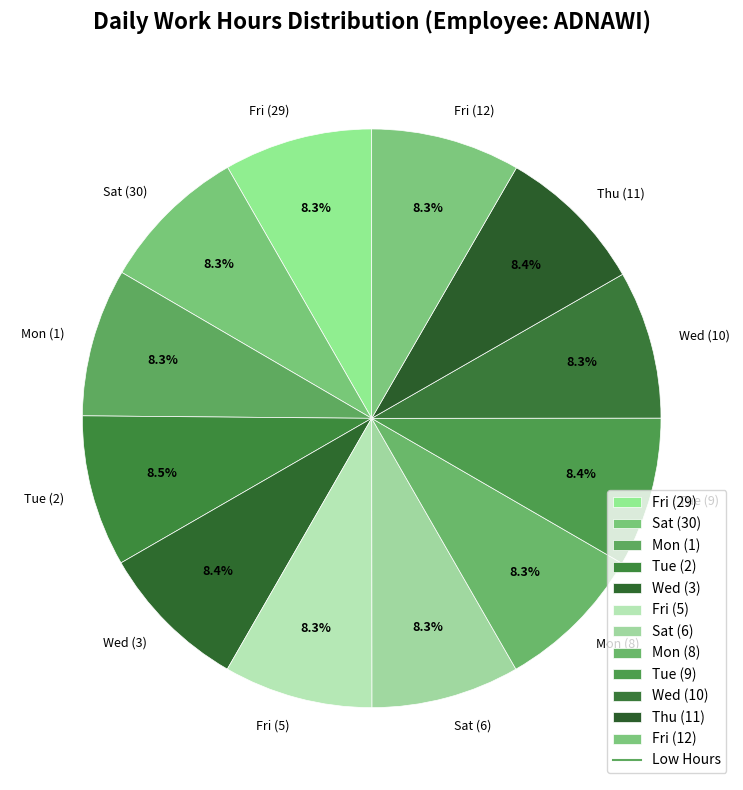

Does Wed (3) account for over 50% of the chart?

No